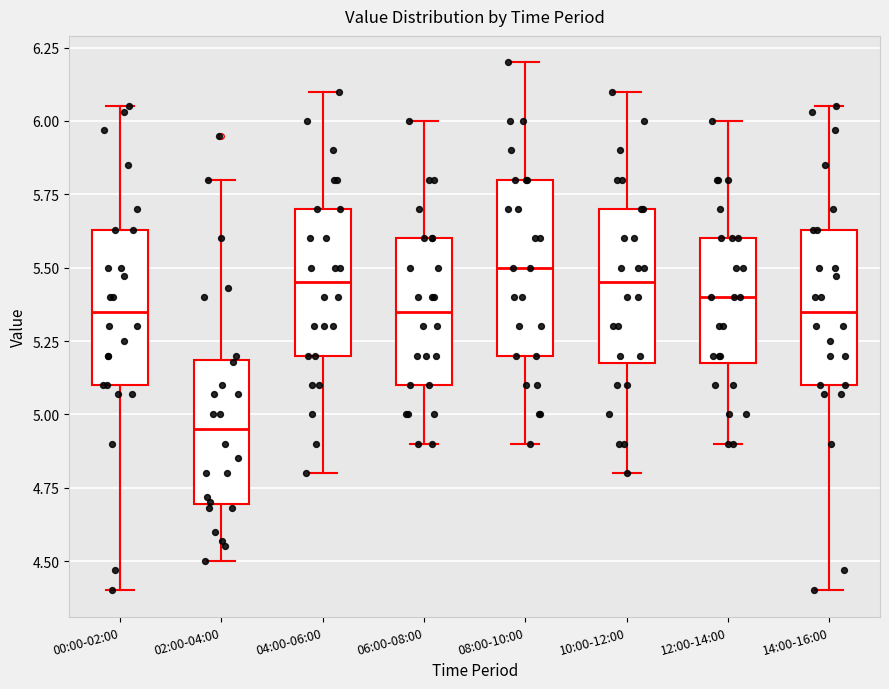

Where does the upper whisker of the box for 12:00-14:00 end on the y-axis? The values are not printed on the chart, so give them approximately, as read against the axis.

6.00